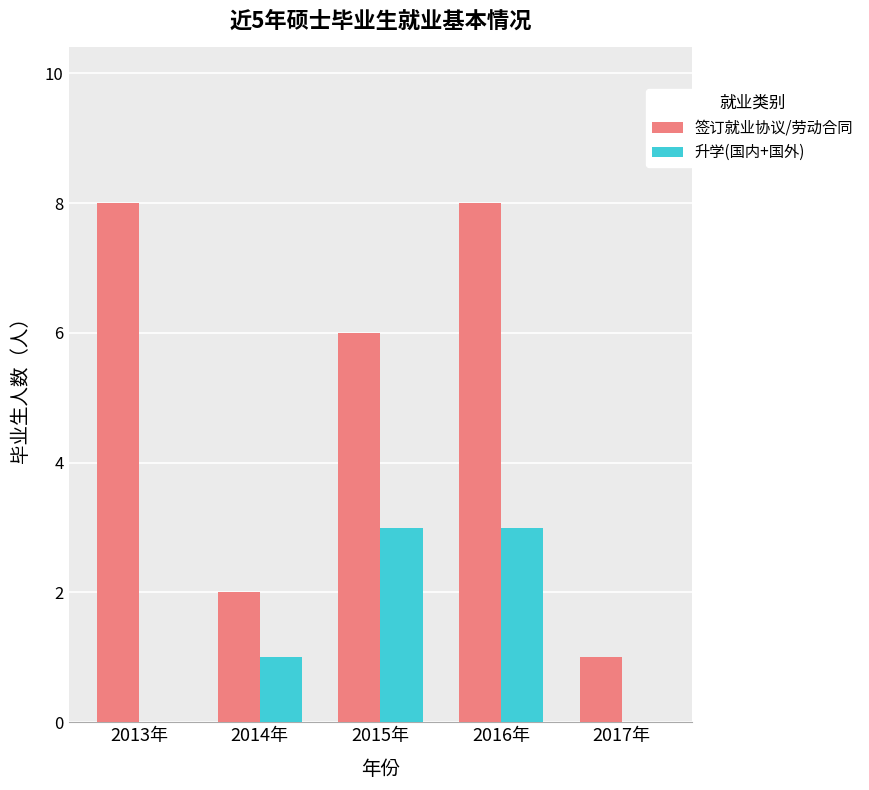

Is the value of 签订就业协议/劳动合同 at 2015年 greater than the value of 升学(国内+国外) at 2017年?

Yes